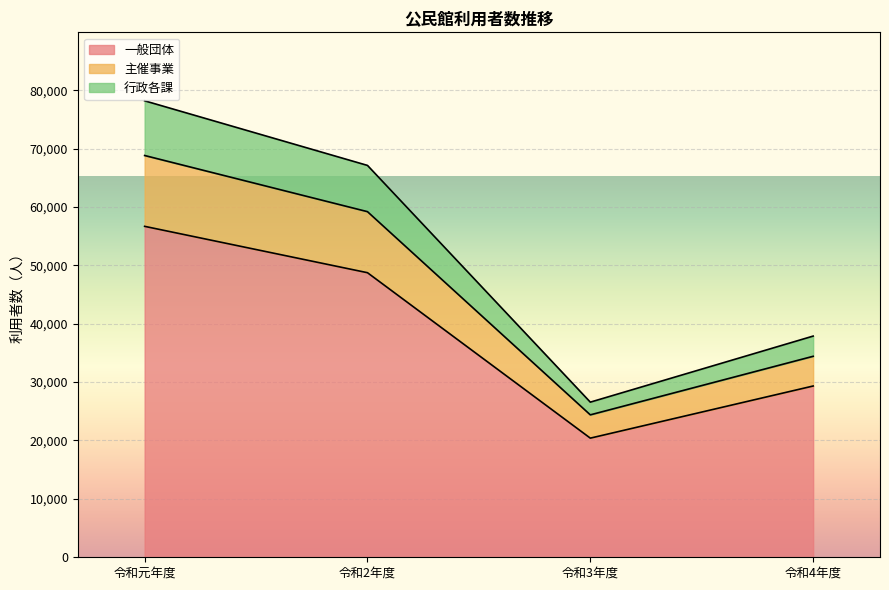

Reading right to left, list the values for the 一般団体 series.

令和4年度=29334	令和3年度=20404	令和2年度=48738	令和元年度=56677